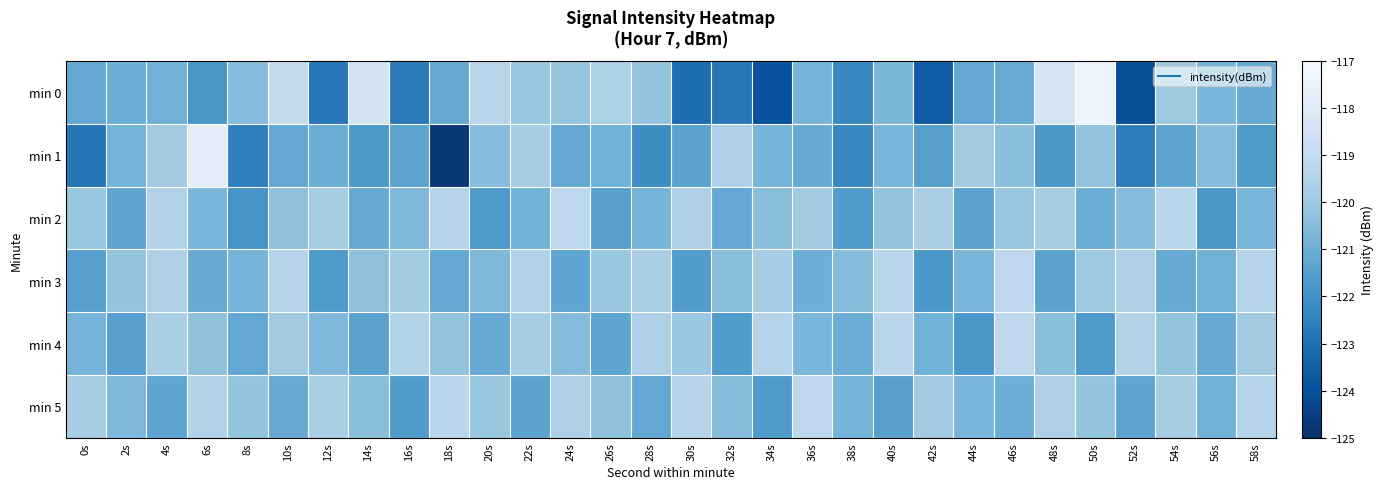

What is the spread (max minus min) of values at 18s?

5.4